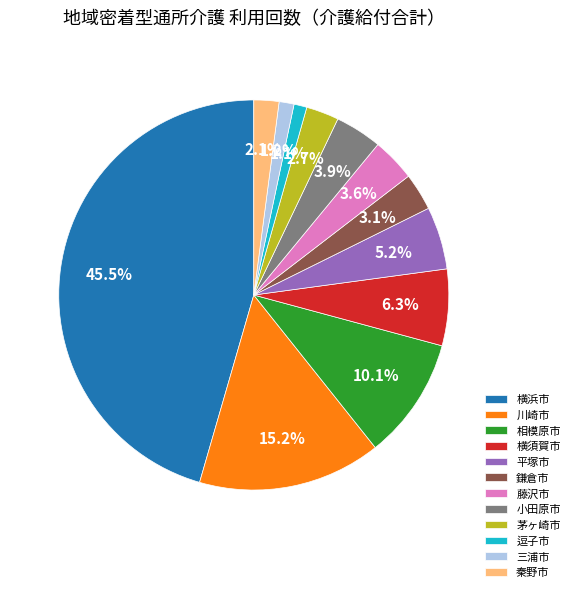

Does any single category account for the majority?

No